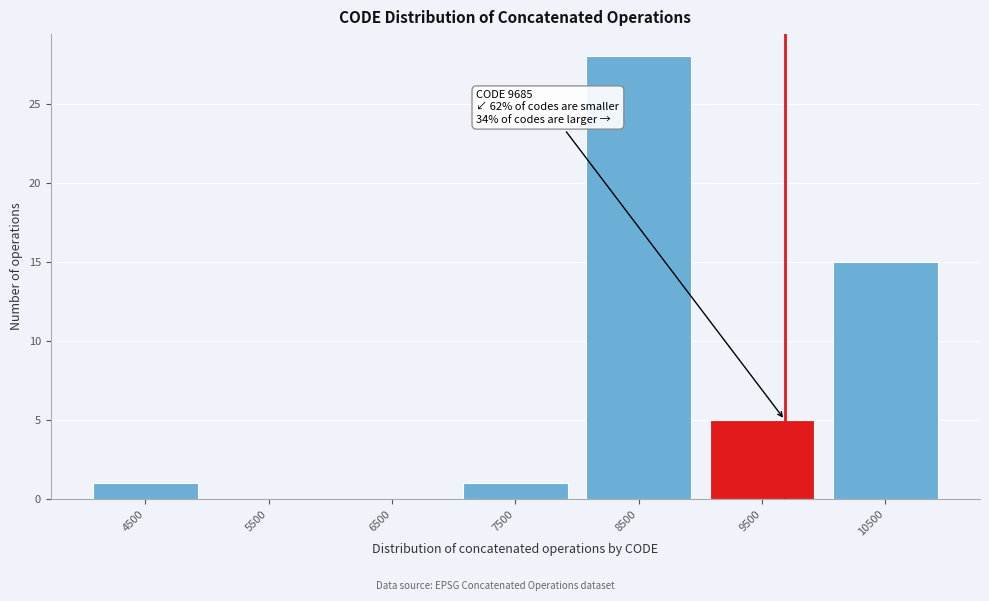

Over which range of the x-axis is the bar tallest?

8000 to 9000